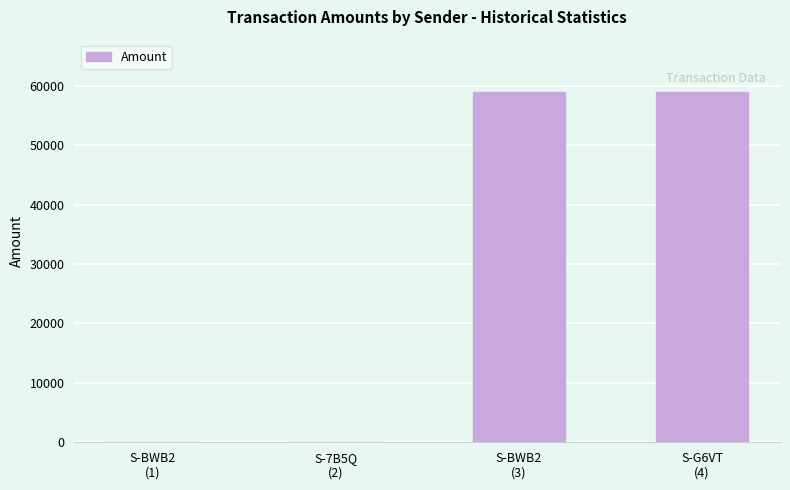

The chart shows a value of 58910 at S-G6VT
(4). True or false?

True